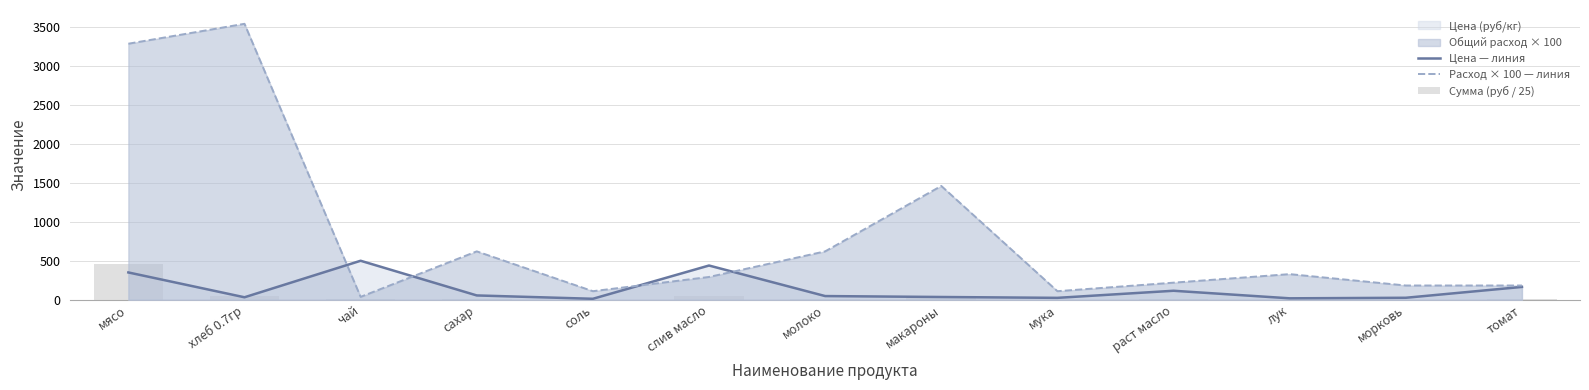

What is the average value of the Расход × 100 — линия series?

845.1